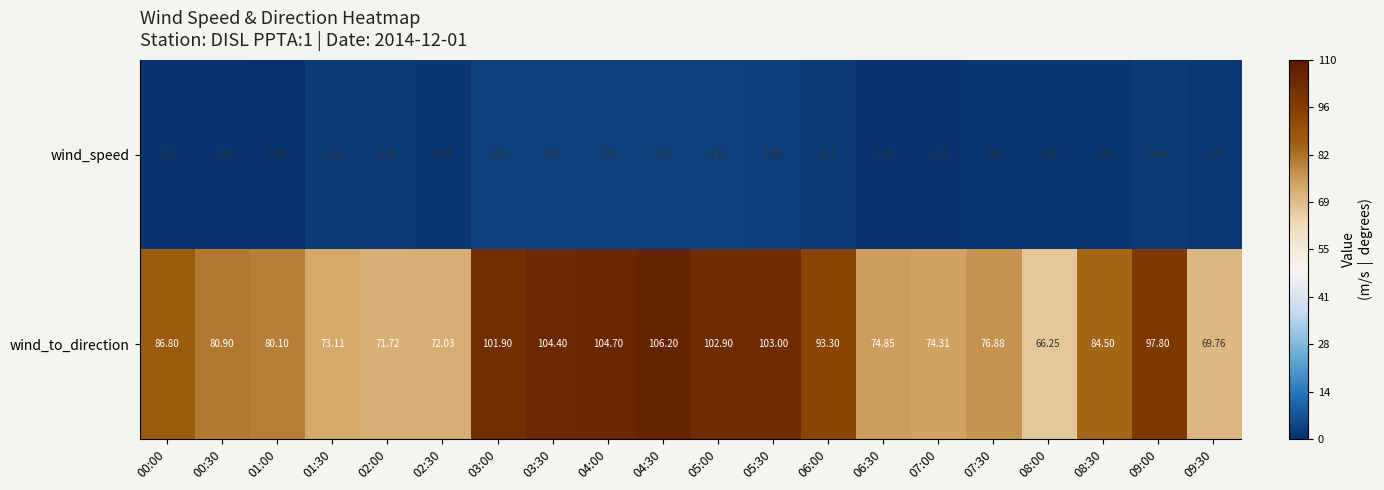

List the series in order of their peak value, highest first.

wind_to_direction, wind_speed